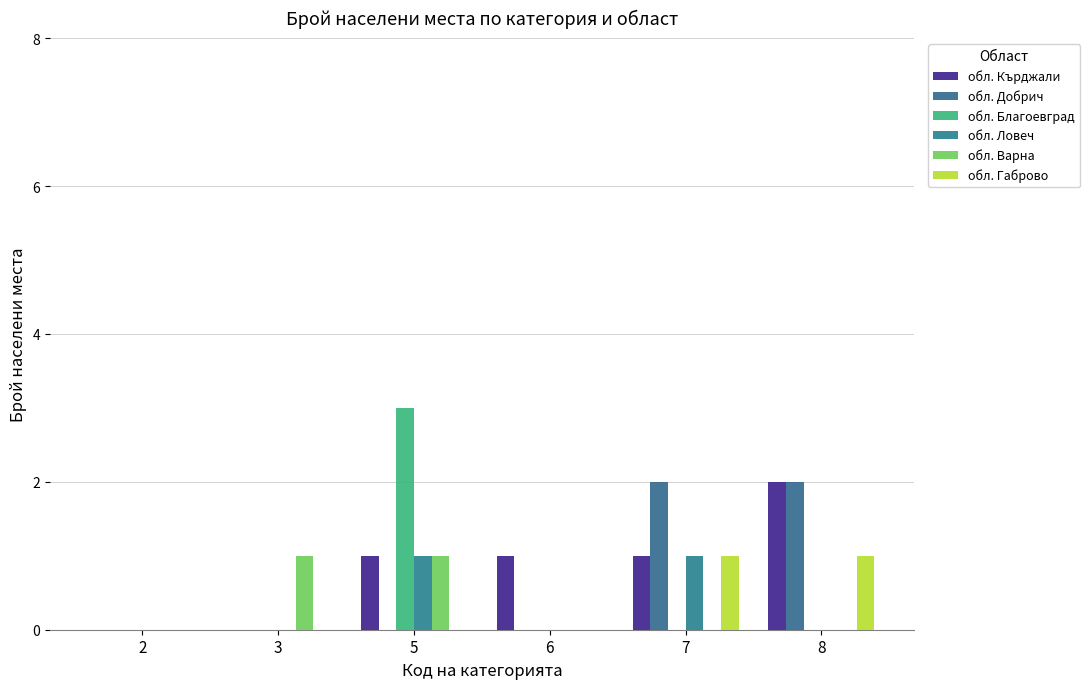

Is the value of обл. Ловеч at 3 greater than the value of обл. Варна at 2?

No